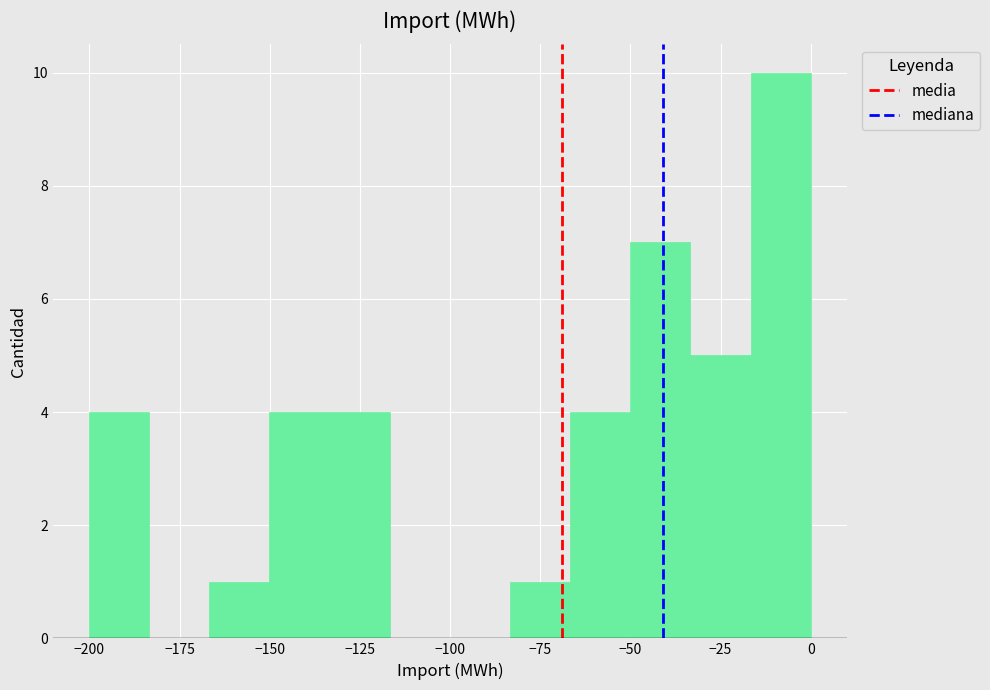

Read against the x-axis, roughly where is the centre of the tallest bar?

-10